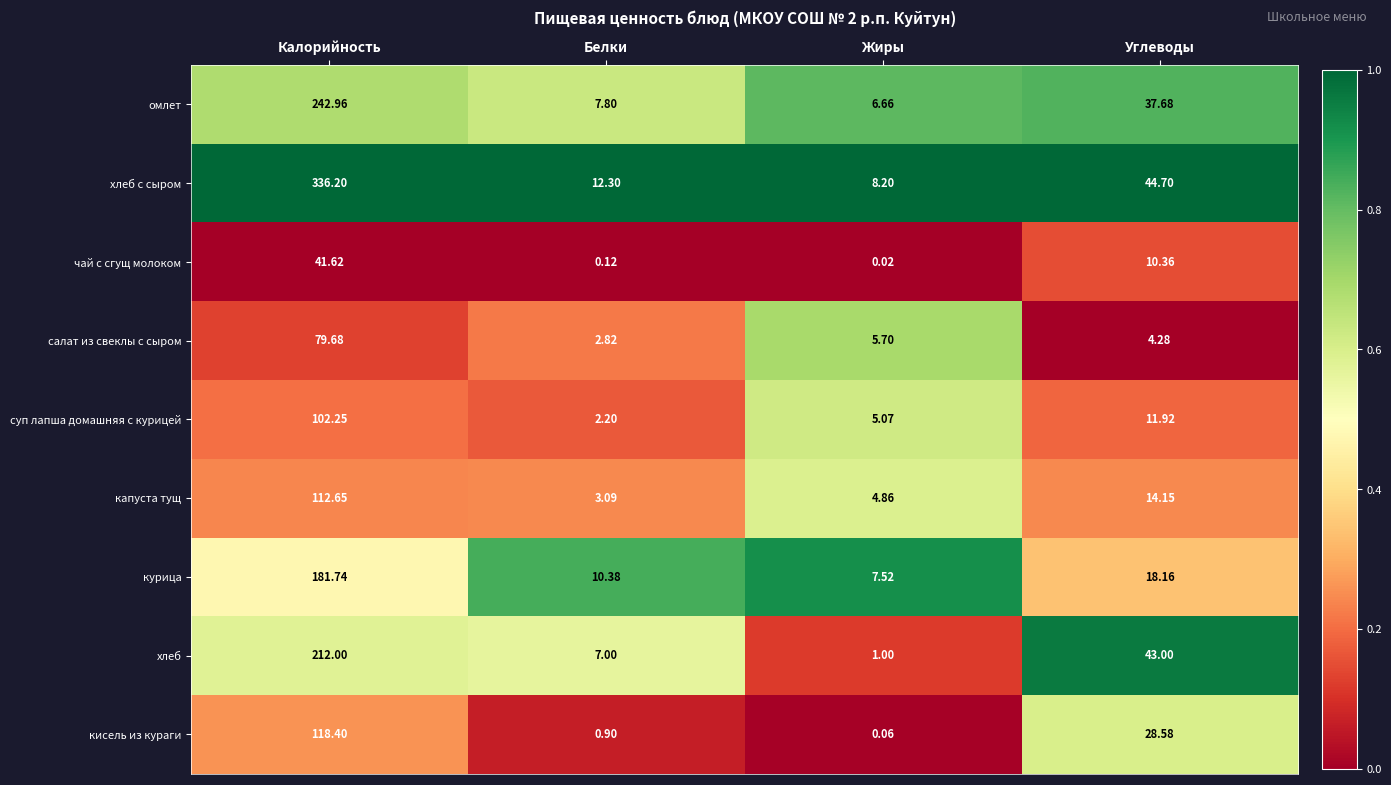

Is the value of чай с сгущ молоком at Калорийность greater than the value of салат из свеклы с сыром at Жиры?

Yes